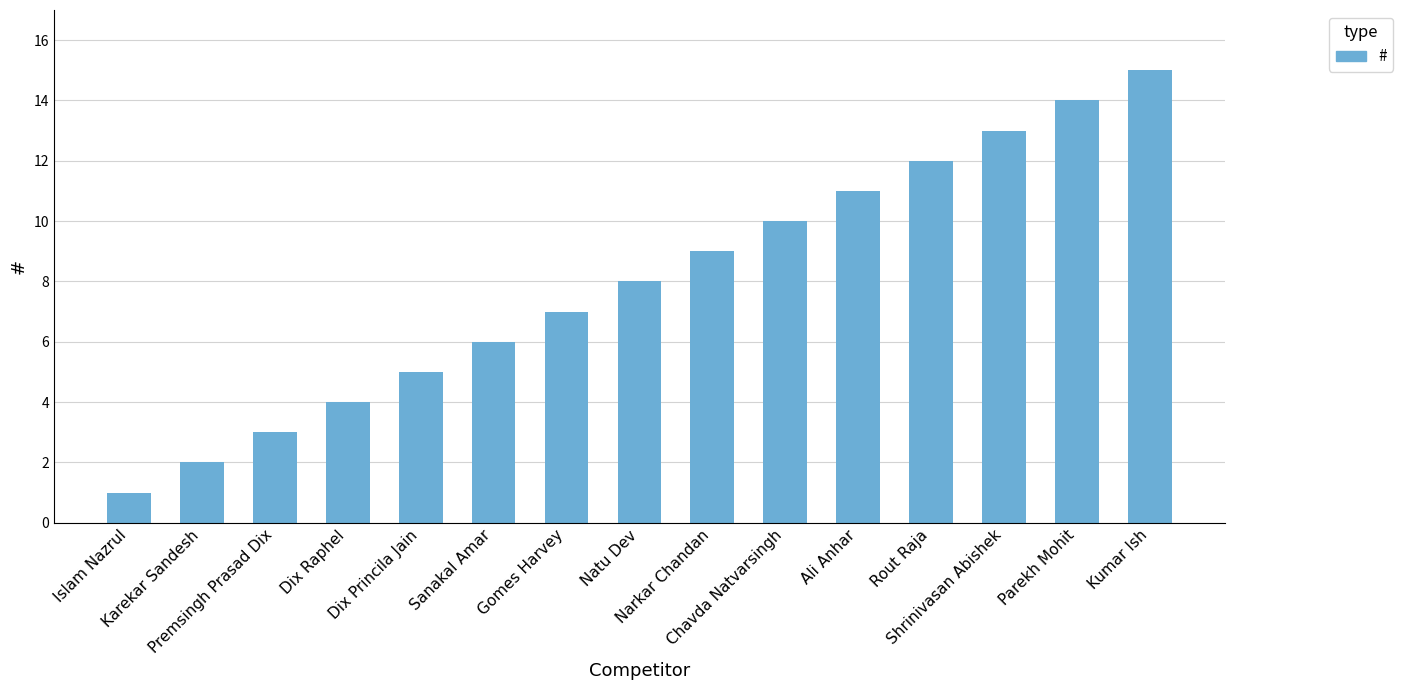

Where is the data nearest to the value 8?

Natu Dev